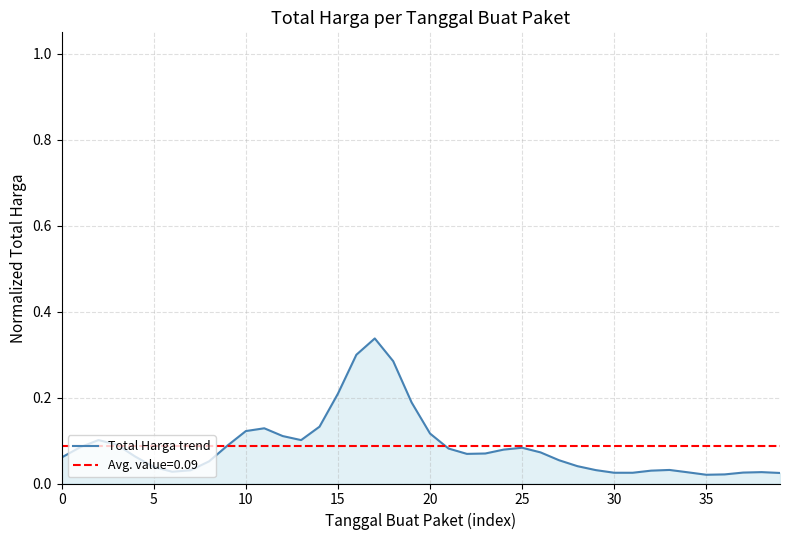

Is it true that the value at 38 is 0.0?

False